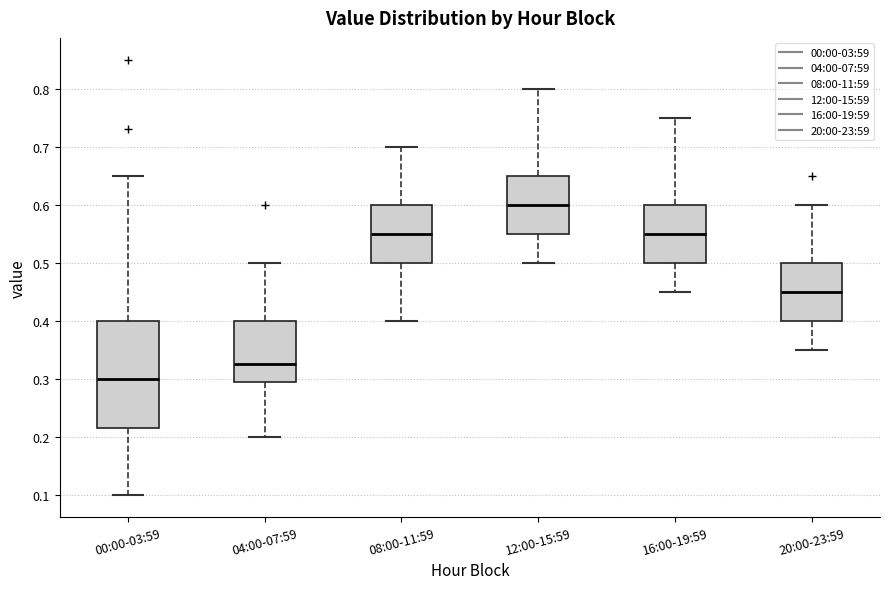

Which box's median line is the highest?

12:00-15:59